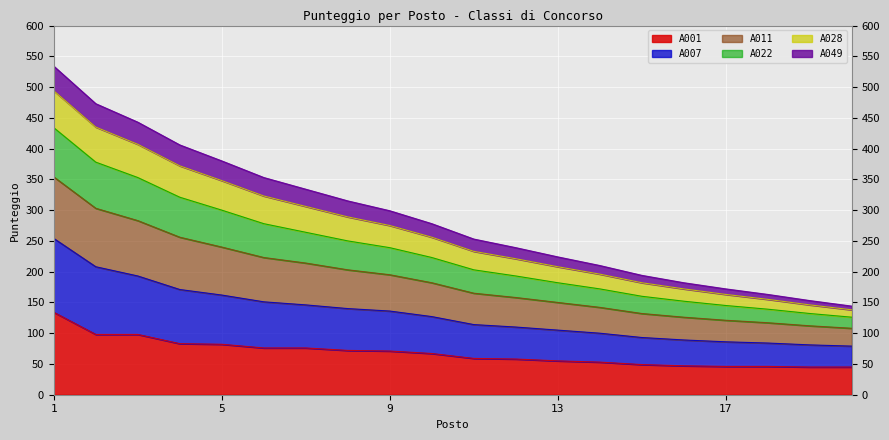

What are all the series names shown in the legend?

A001, A007, A011, A022, A028, A049